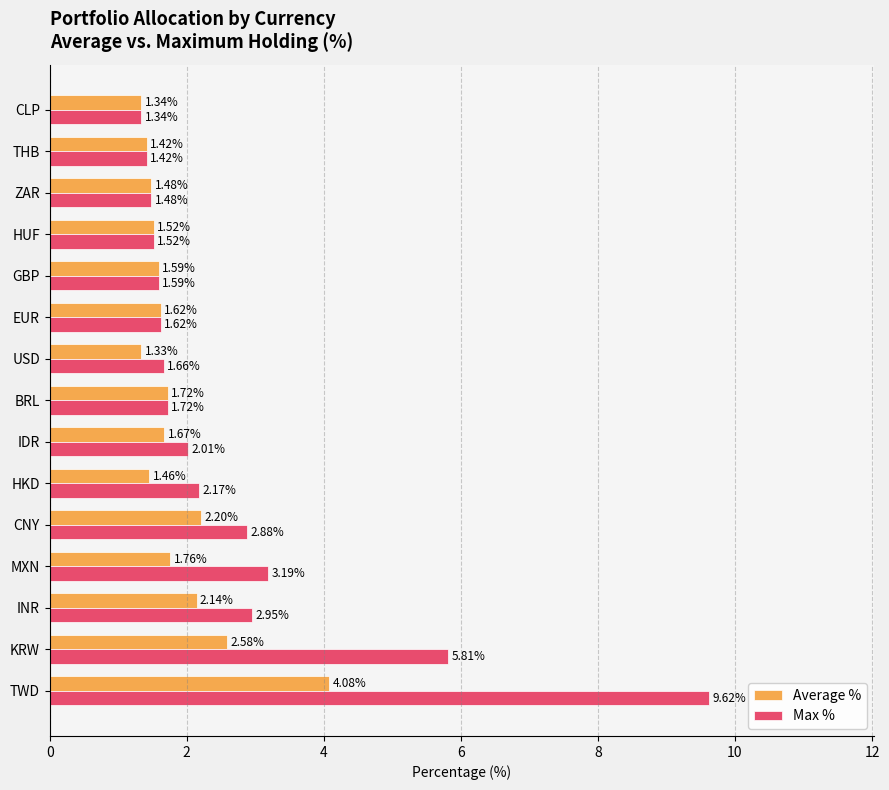

Which series has the widest spread of values?

Max %